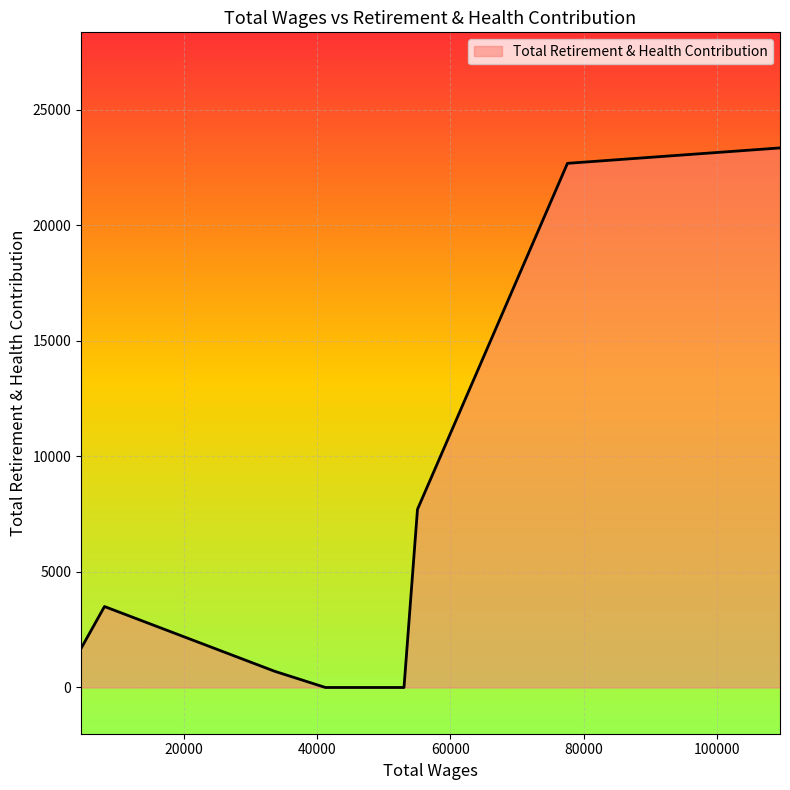

How many values are below 3502?

4